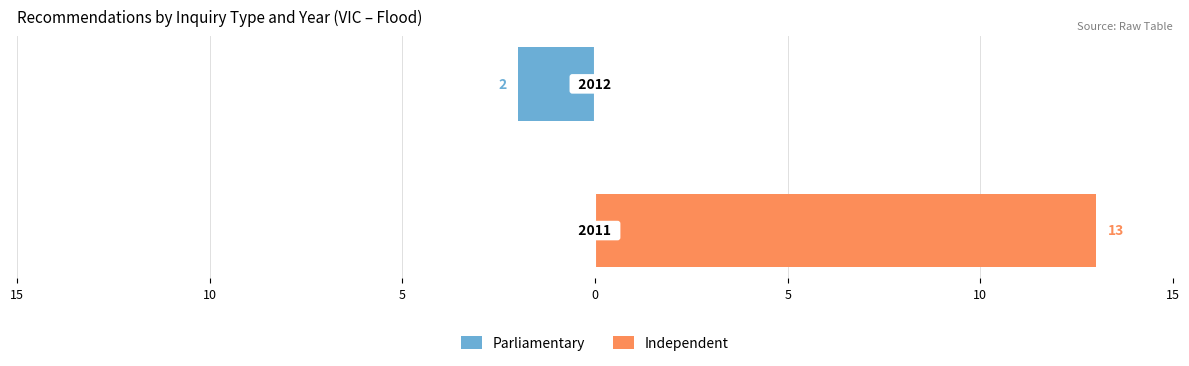

Reading left to right, extract all data points from this chart.

Parliamentary: 0	-2
Independent: 13	0